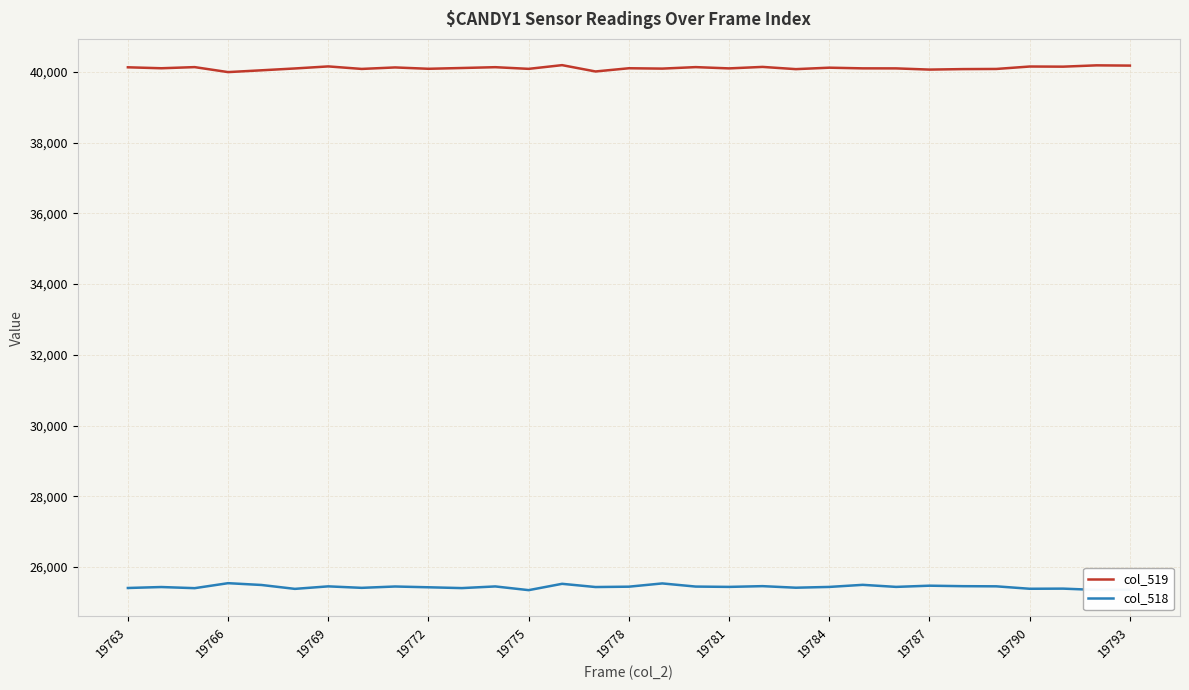

What is the lowest value of the col_518 series?

25344